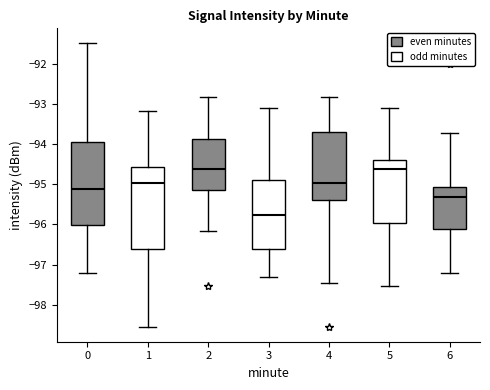

Where does the upper whisker of the box at x = 6 end on the y-axis? The values are not printed on the chart, so give them approximately, as read against the axis.

-93.7